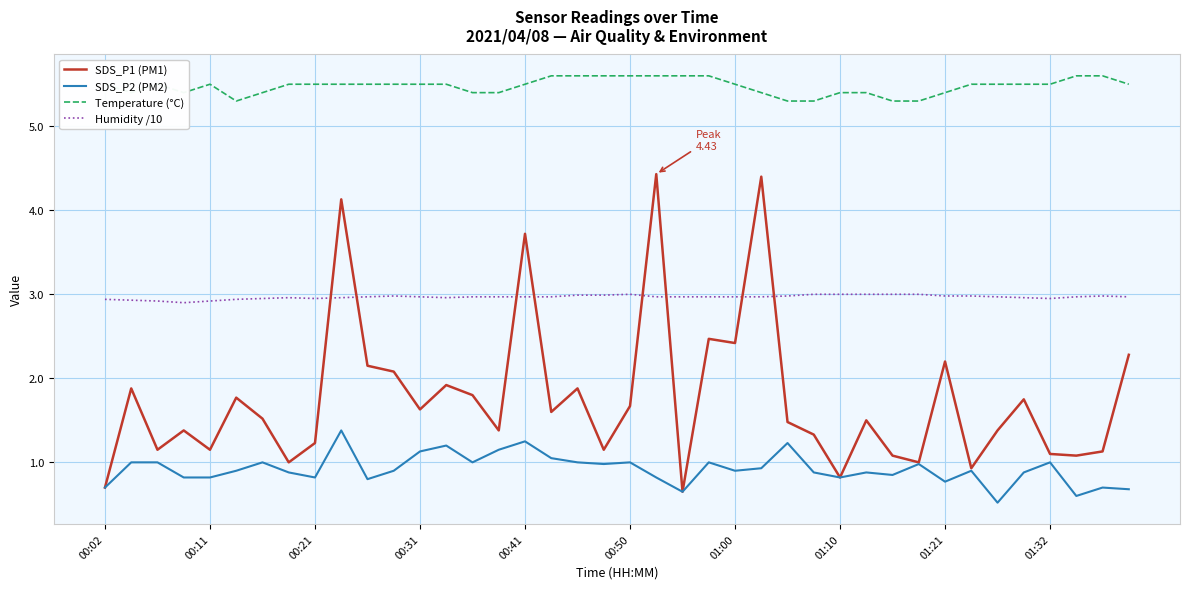

Which series has the largest total across all categories?

Temperature (°C)